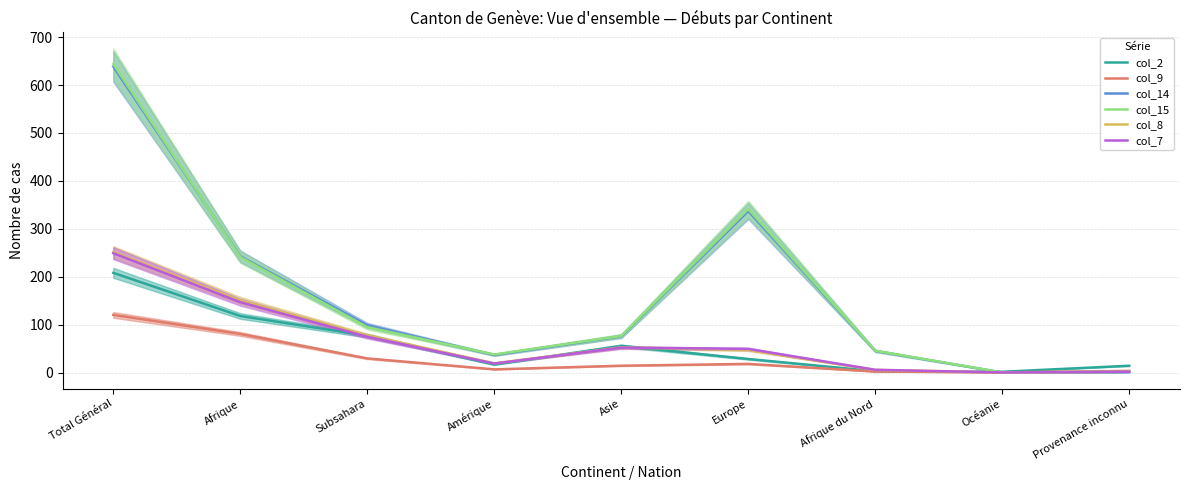

What are all the series names shown in the legend?

col_2, col_9, col_14, col_15, col_8, col_7